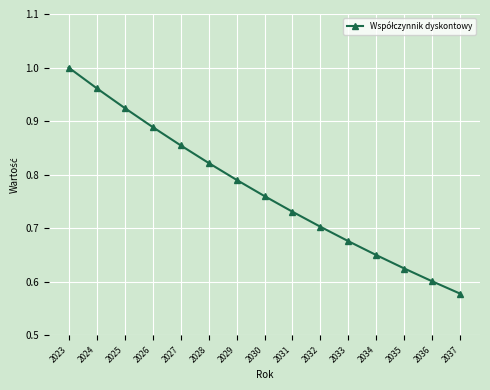

List the labels in order of value, largest first.

2023, 2024, 2025, 2026, 2027, 2028, 2029, 2030, 2031, 2032, 2033, 2034, 2035, 2036, 2037